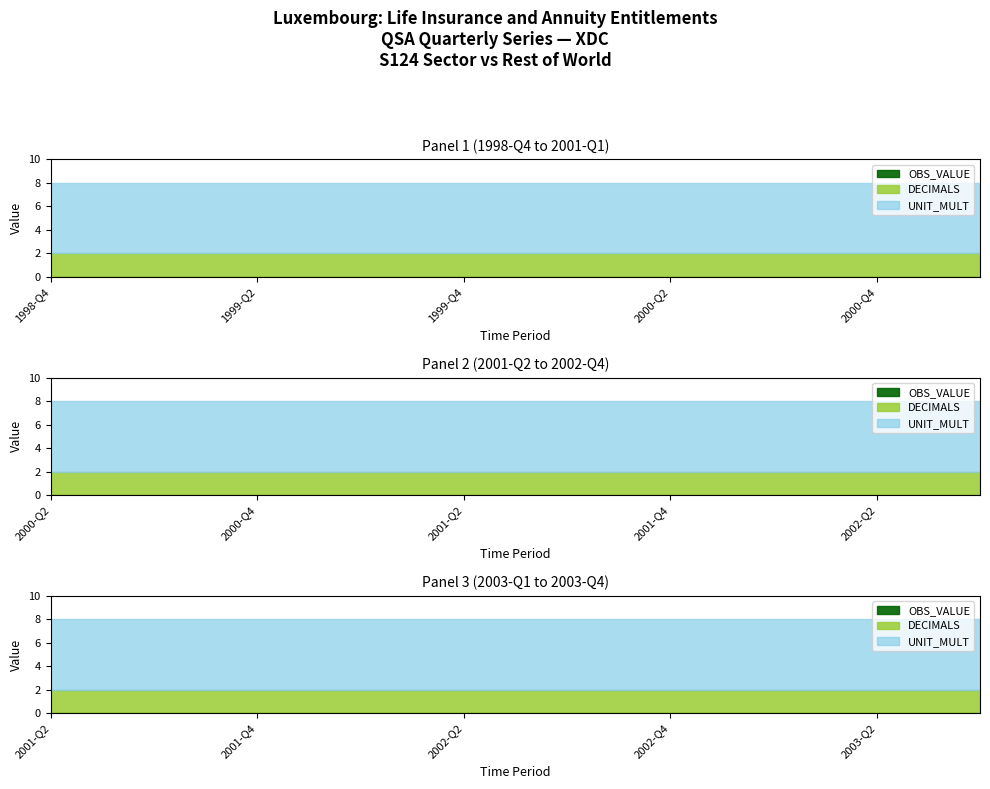

Is it true that DECIMALS equals 2 at 2002-Q1?

True